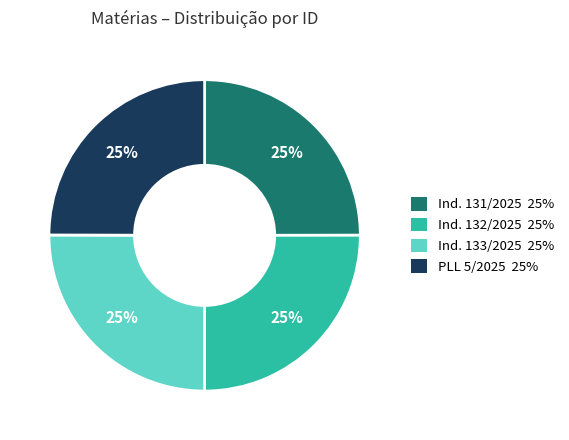

Does any single category account for the majority?

No